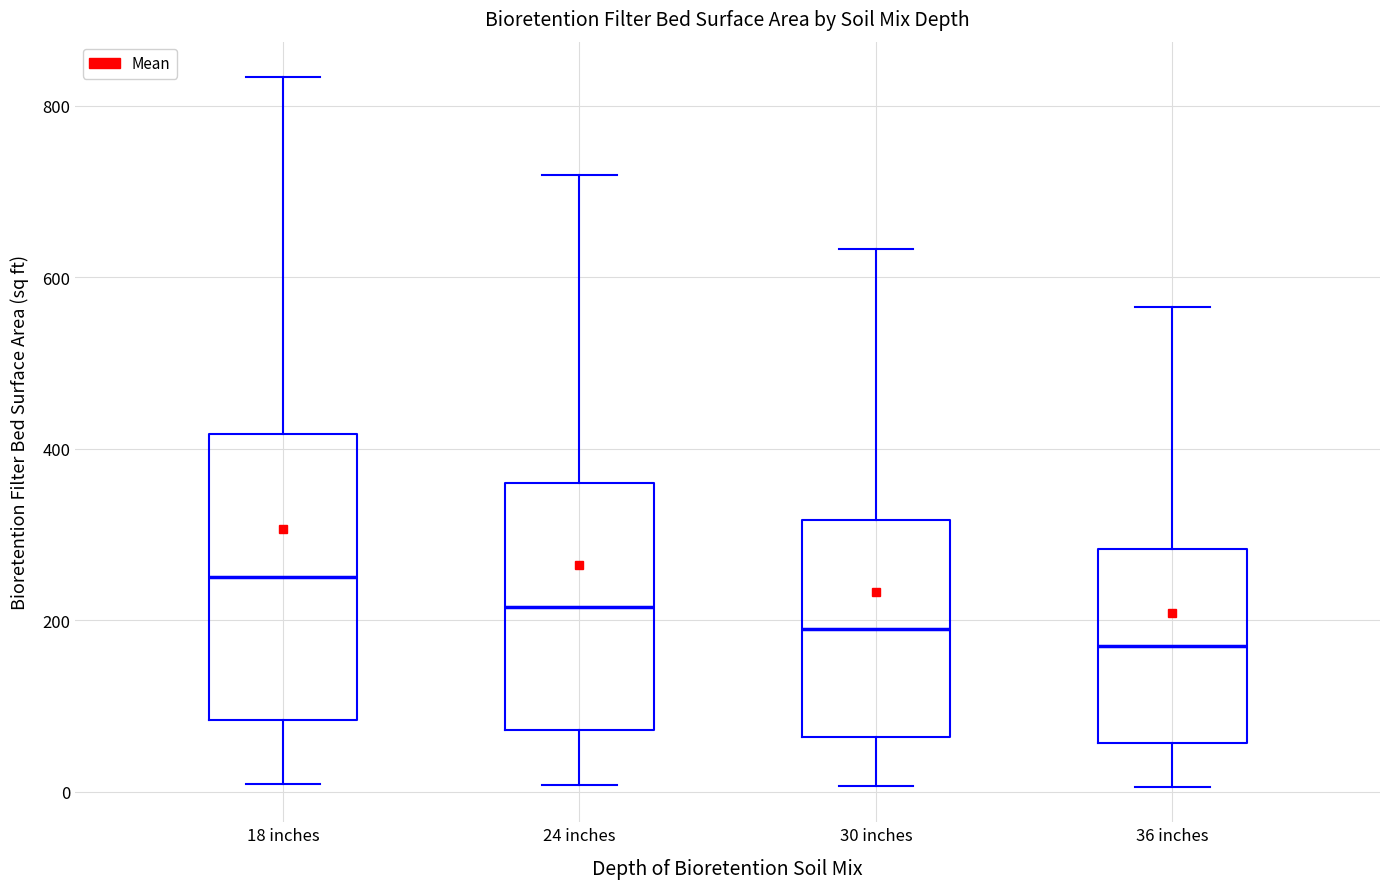

Which box is the tallest, from its lower edge to its upper edge?

18 inches